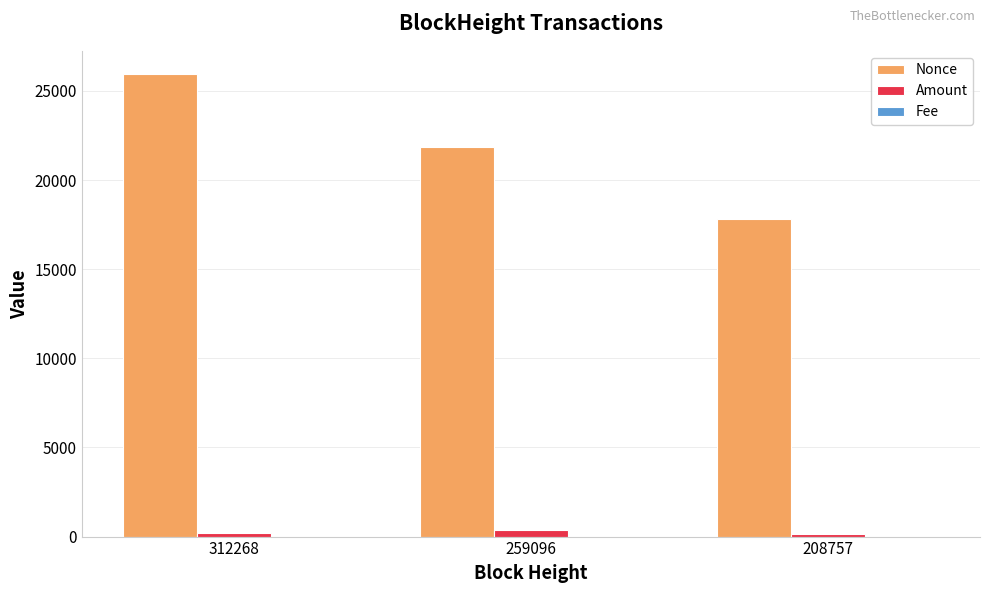

Is it true that Amount equals 128.0 at 208757?

True